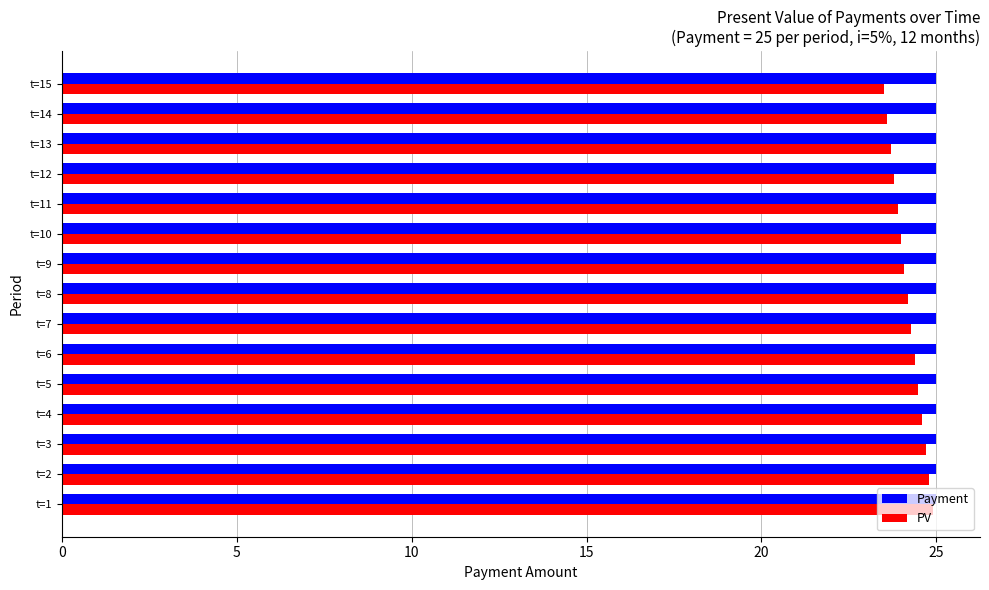

What is the spread (max minus min) of values at t=4?

0.4